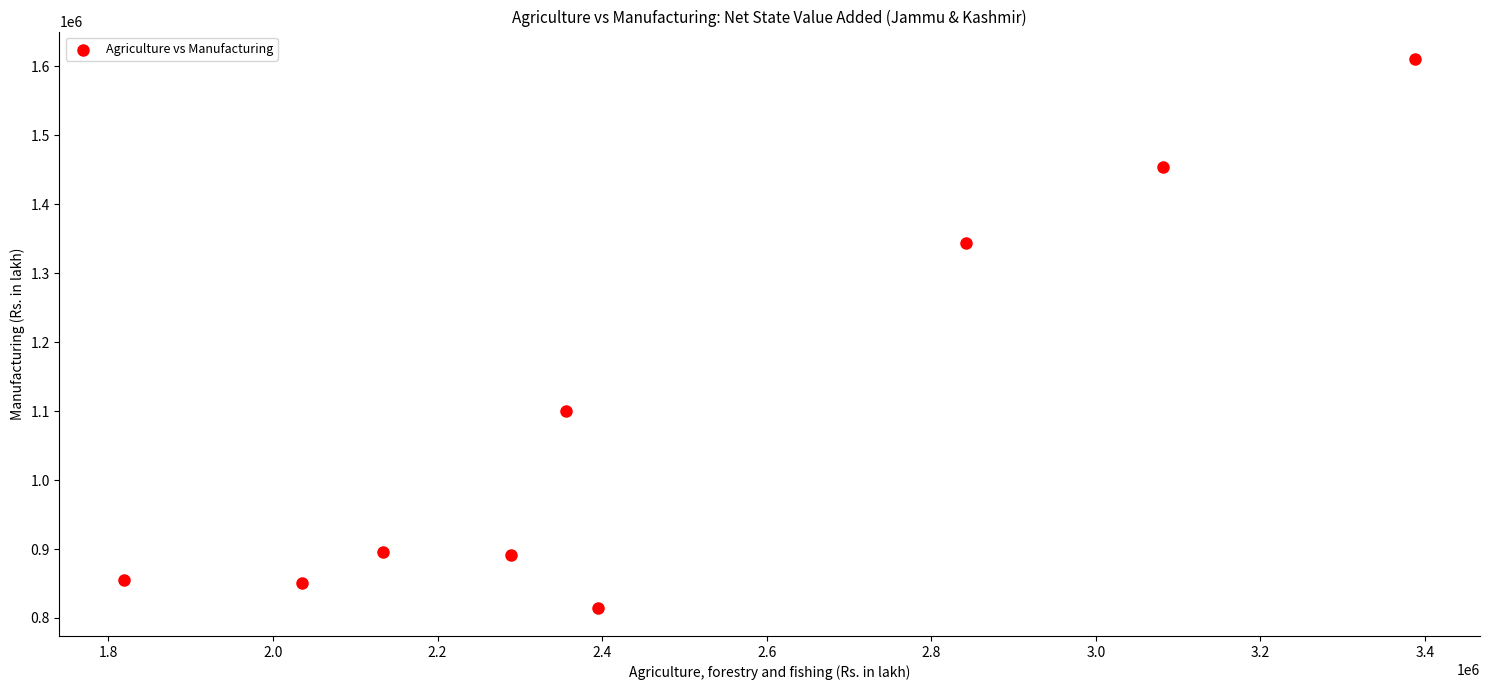

What Y value in the scatter plot is closest to 1212204?

1099532.0